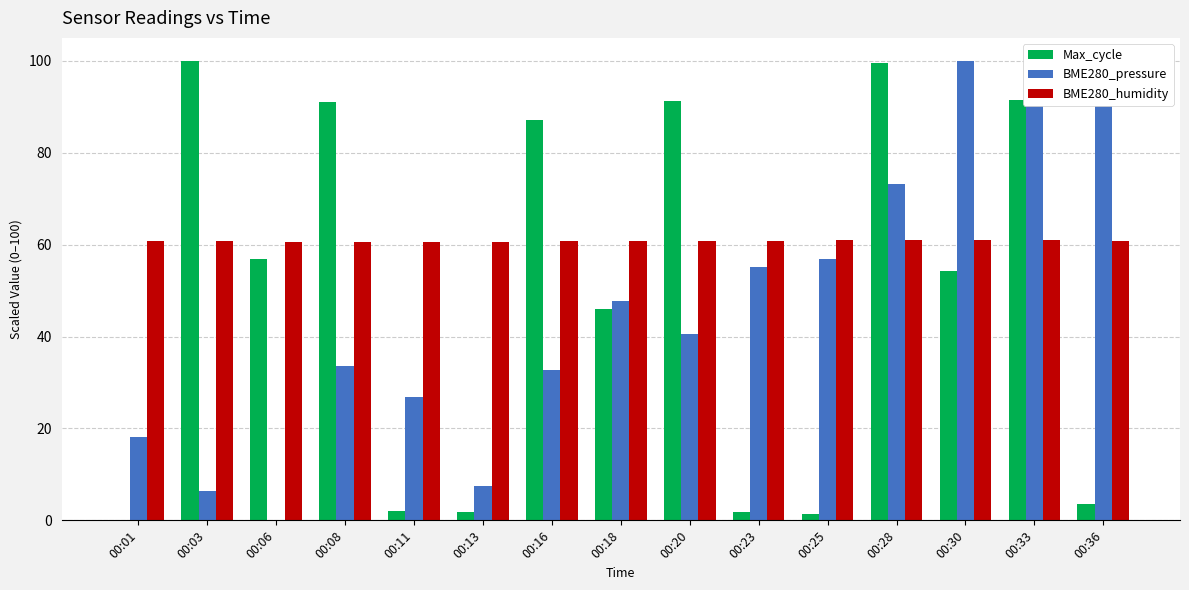

Is the value of BME280_pressure at 00:03 greater than the value of Max_cycle at 00:25?

Yes